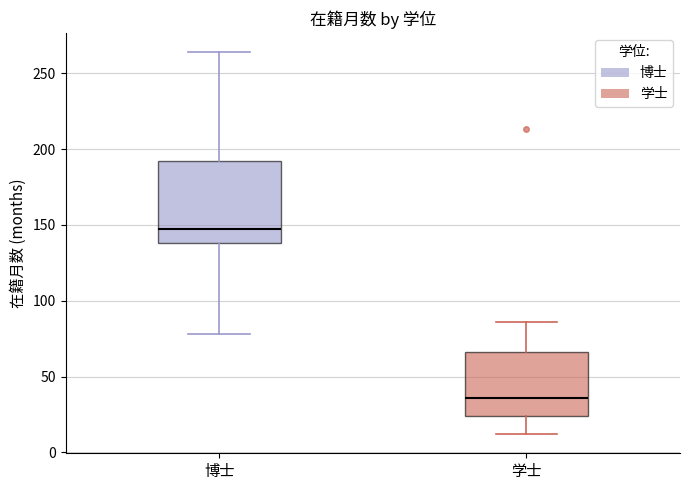

Where does the median line of the box for 学士 sit on the y-axis? The values are not printed on the chart, so give them approximately, as read against the axis.

35